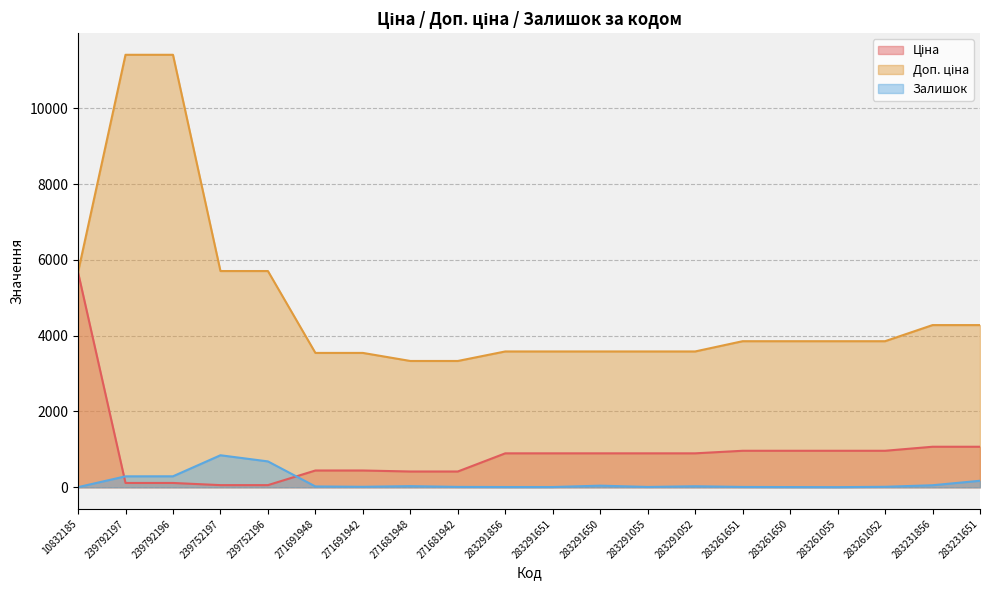

At how many categories does at least one series exceed 1196?

20